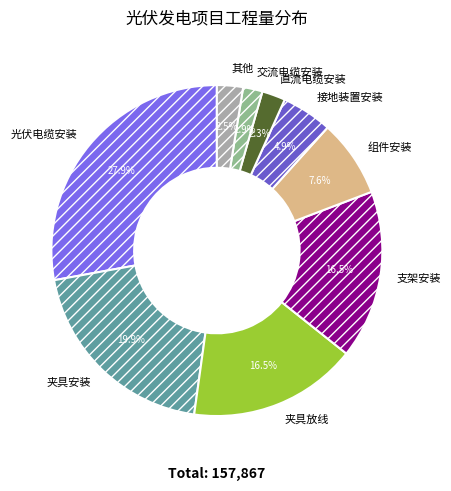

How many slices are in this pie chart?

9